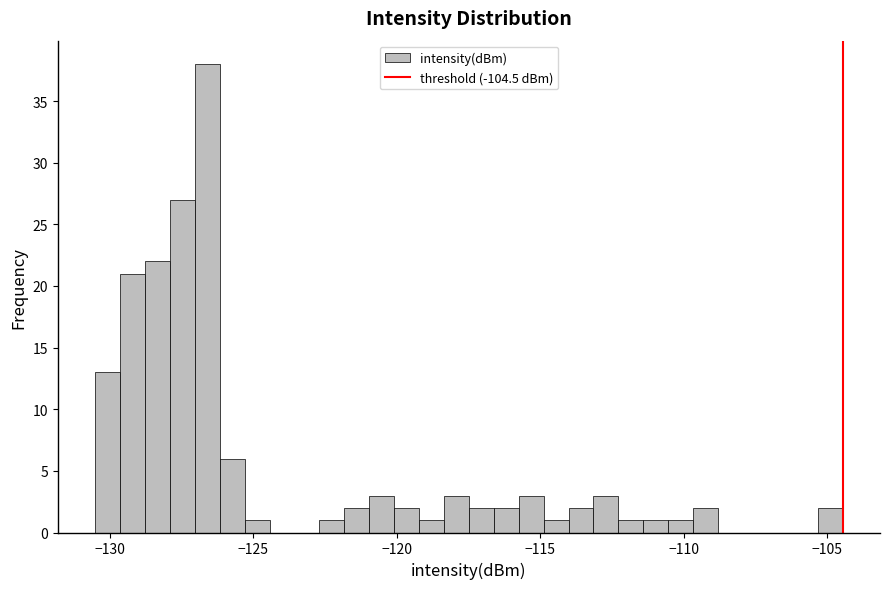

Read against the x-axis, roughly where is the centre of the tallest bar?

-126.5